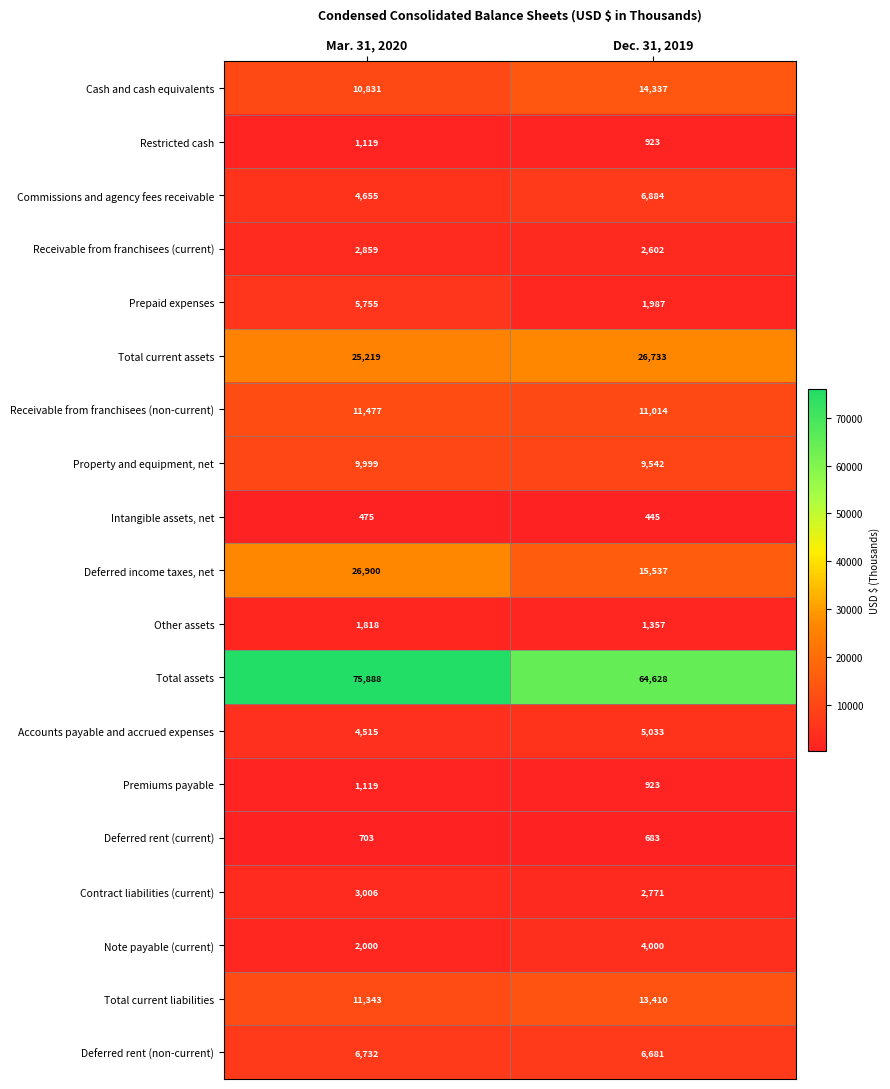

What is the approximate value of Other assets at Dec. 31, 2019, to the nearest 50?

1350